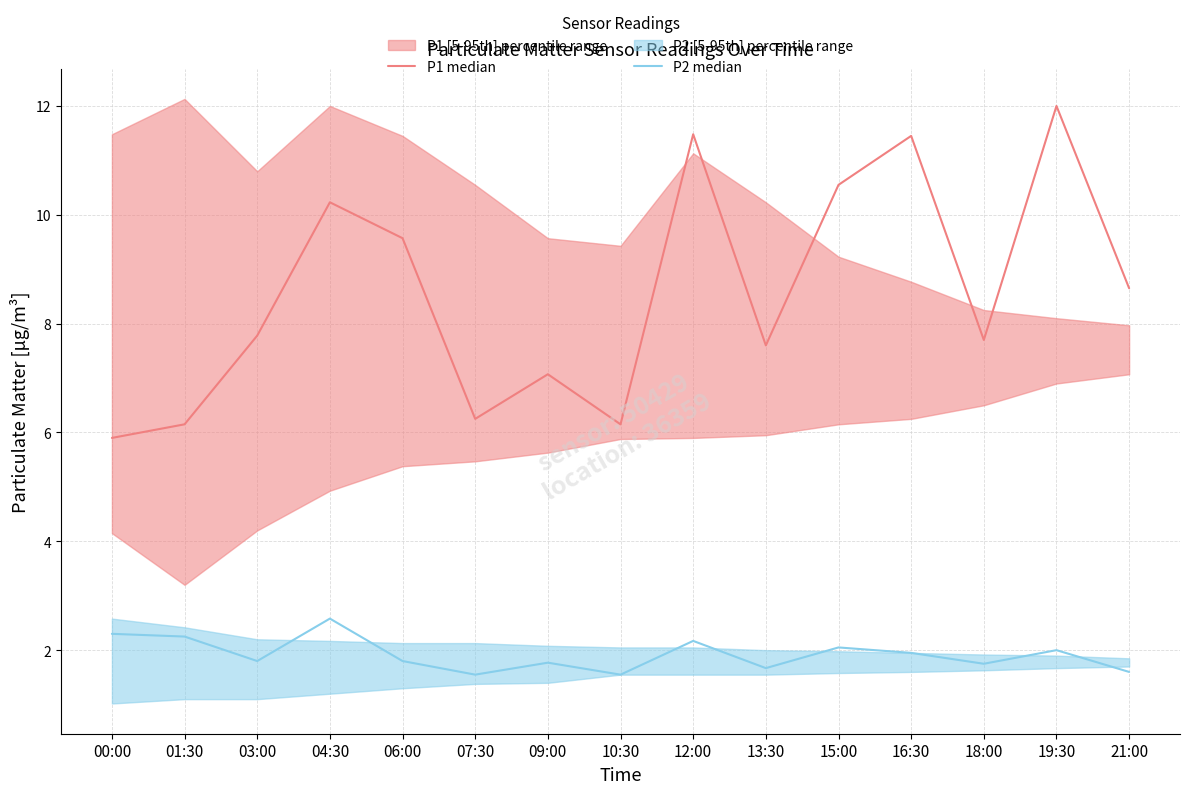

What value does the P1 median series have at 00:00?

5.9